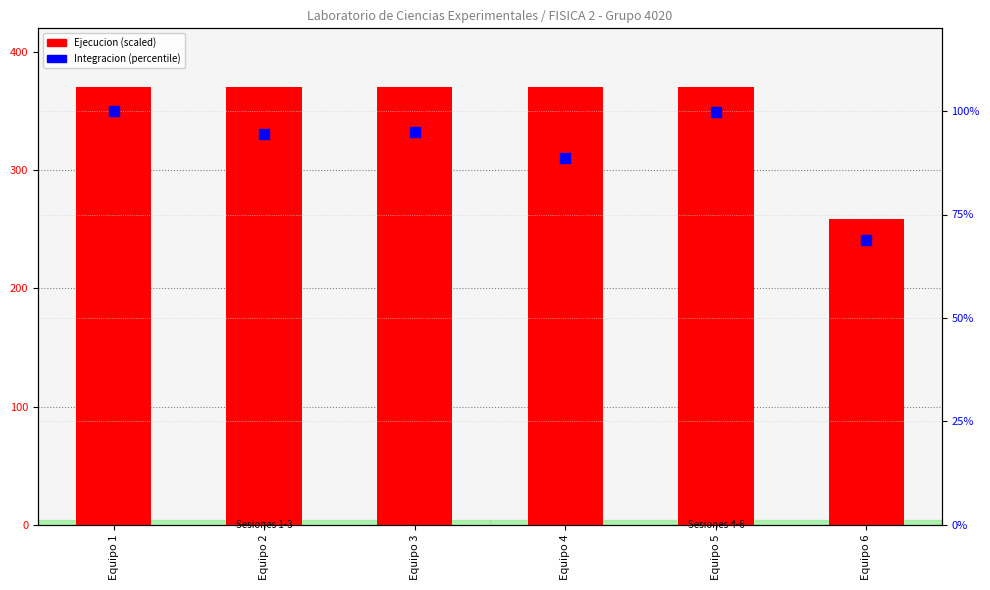

What is the total value across all series at Equipo 3?

465.0